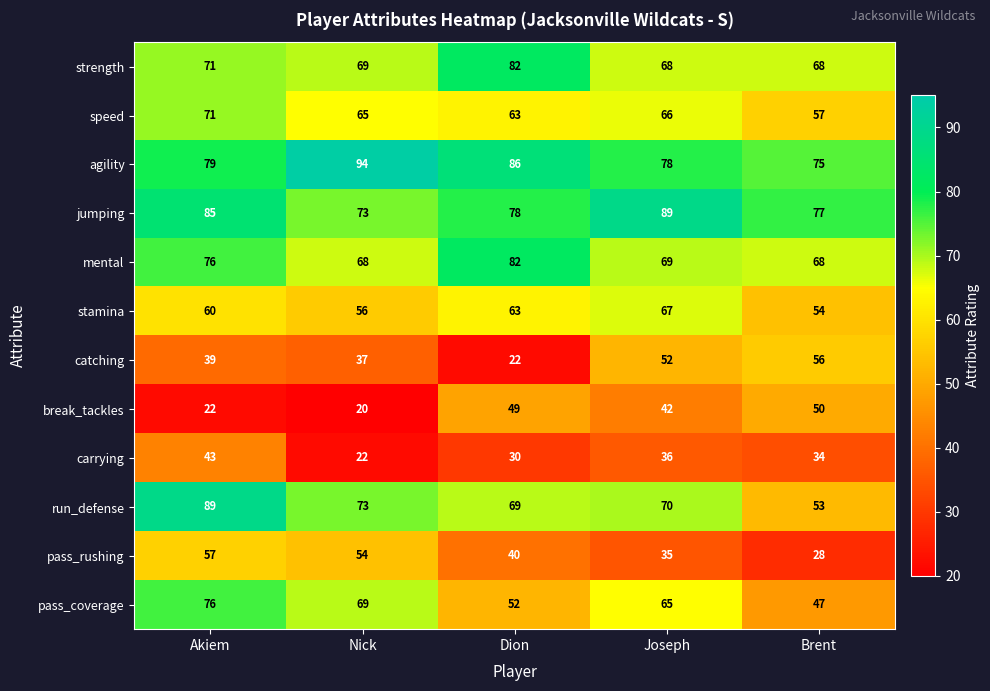

Where is jumping nearest to the value 81?

Dion